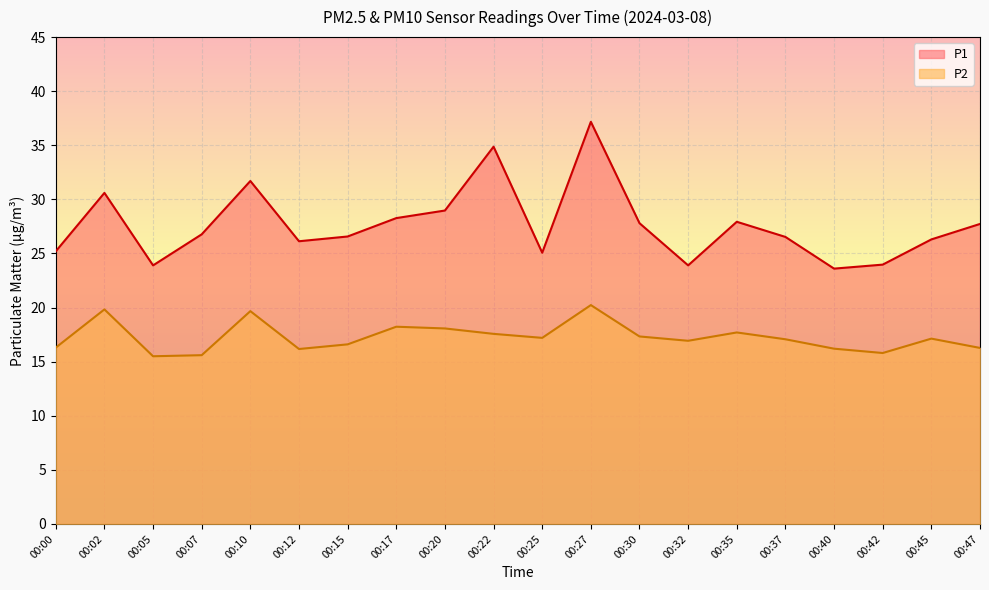

Rank the categories by P1 value from lowest to highest.

00:40, 00:05, 00:32, 00:42, 00:25, 00:00, 00:12, 00:45, 00:37, 00:15, 00:07, 00:47, 00:30, 00:35, 00:17, 00:20, 00:02, 00:10, 00:22, 00:27